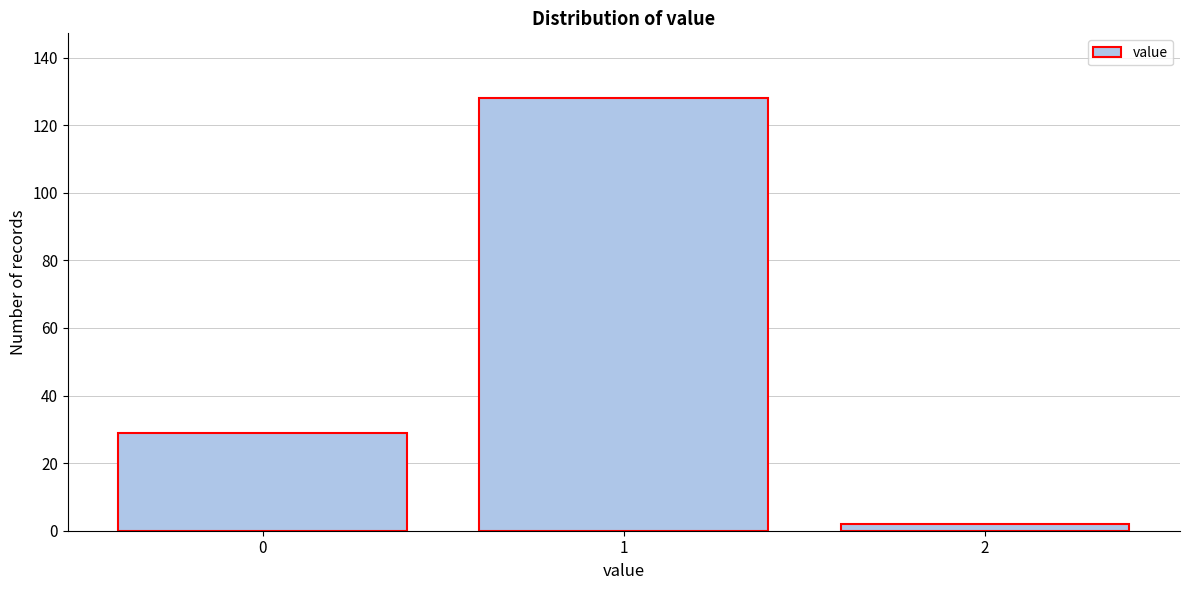

Reading left to right, extract all data points from this chart.

0=29	1=128	2=2